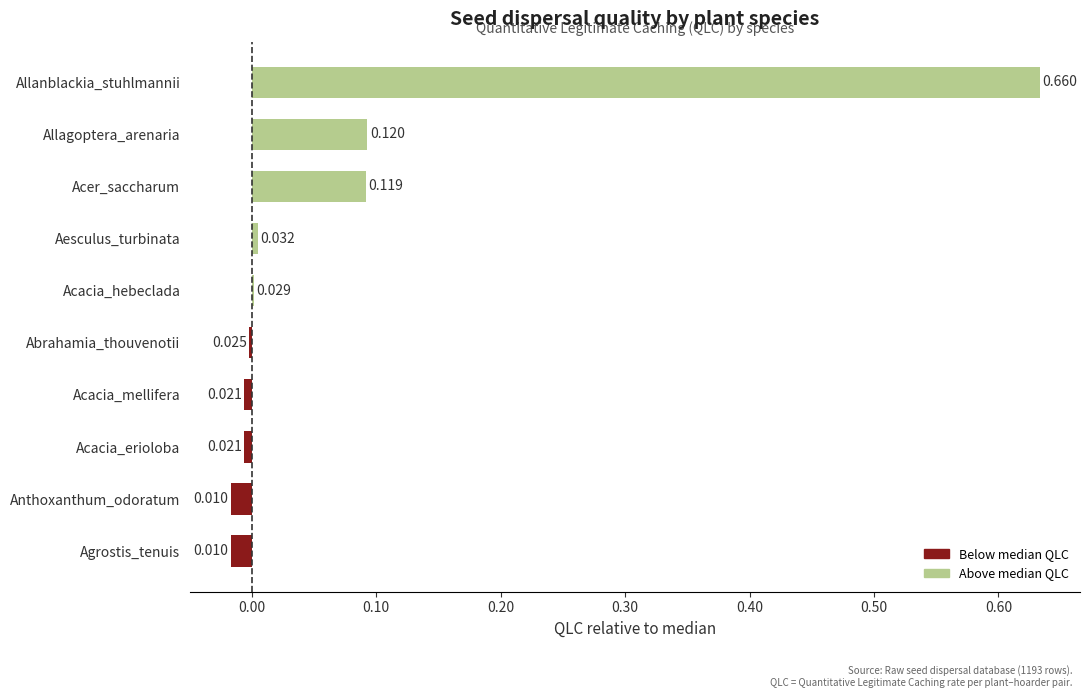

Which label corresponds to the largest value in the chart?

Allanblackia_stuhlmannii